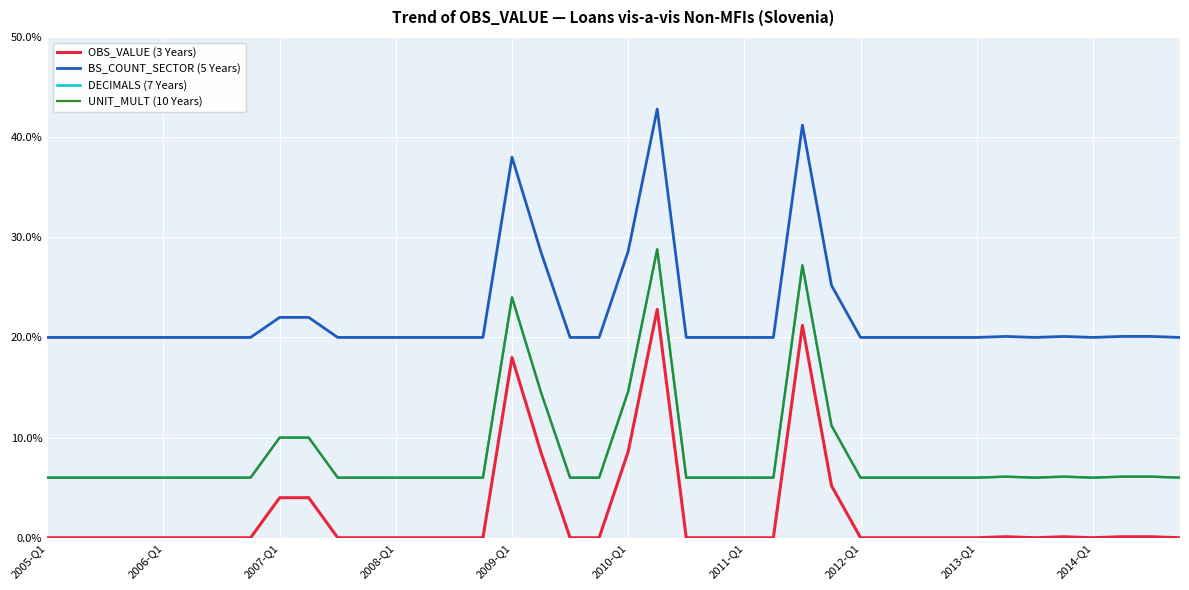

True or false: DECIMALS (7 Years) and OBS_VALUE (3 Years) cross at least once.

False